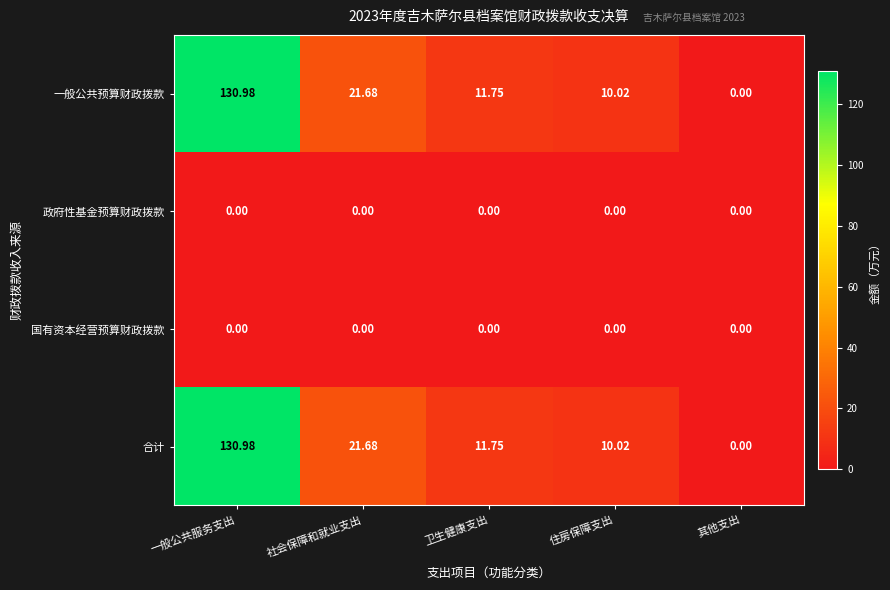

Which label corresponds to the largest value in the chart?

一般公共服务支出